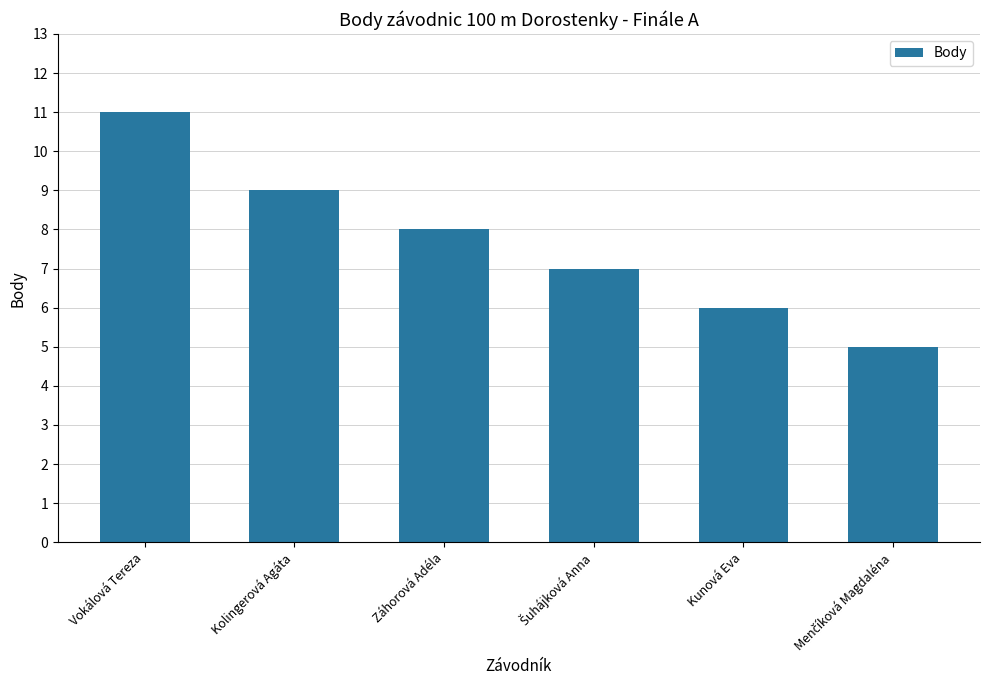

What is the sum of all values?

46